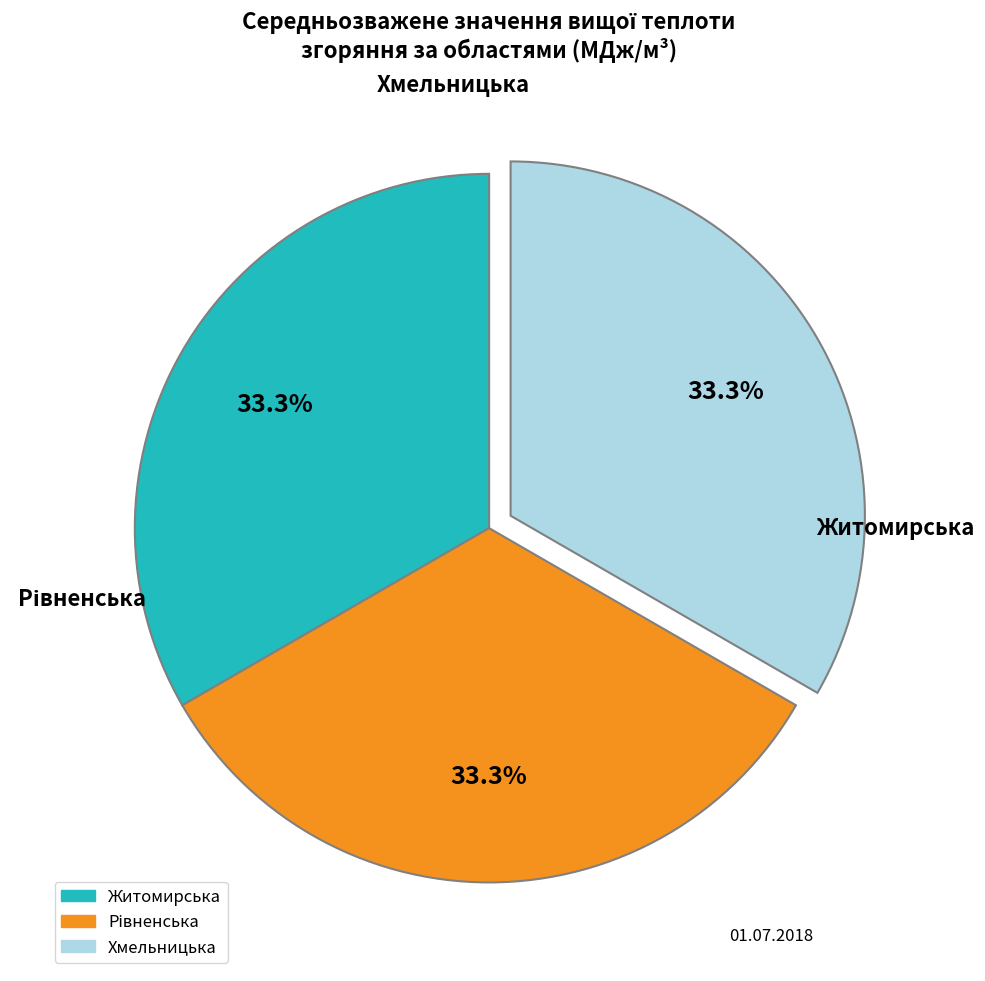

Does Житомирська represent more than half of the total?

No